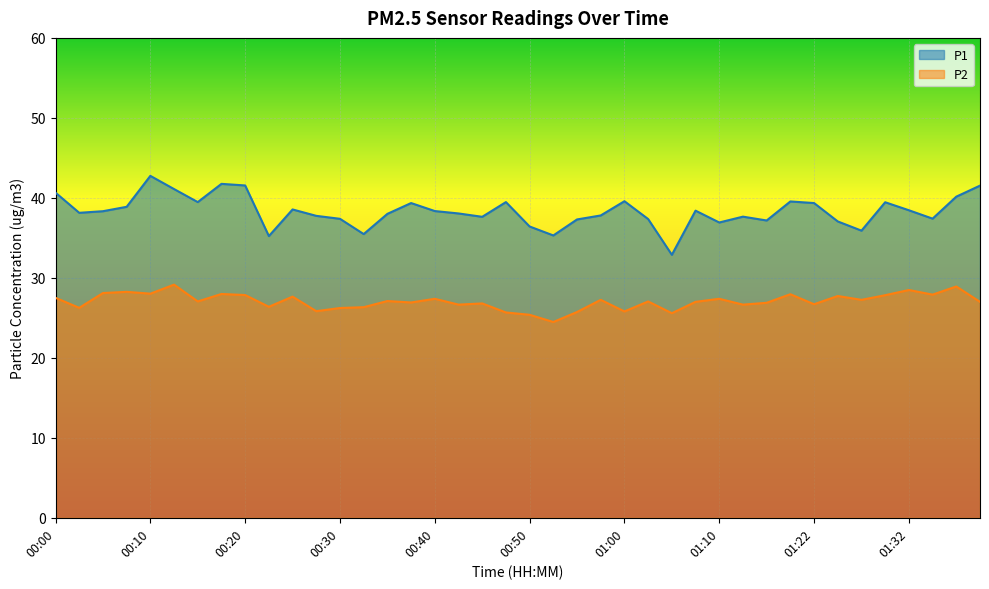

At which category is the sum across all series the highest?

00:10